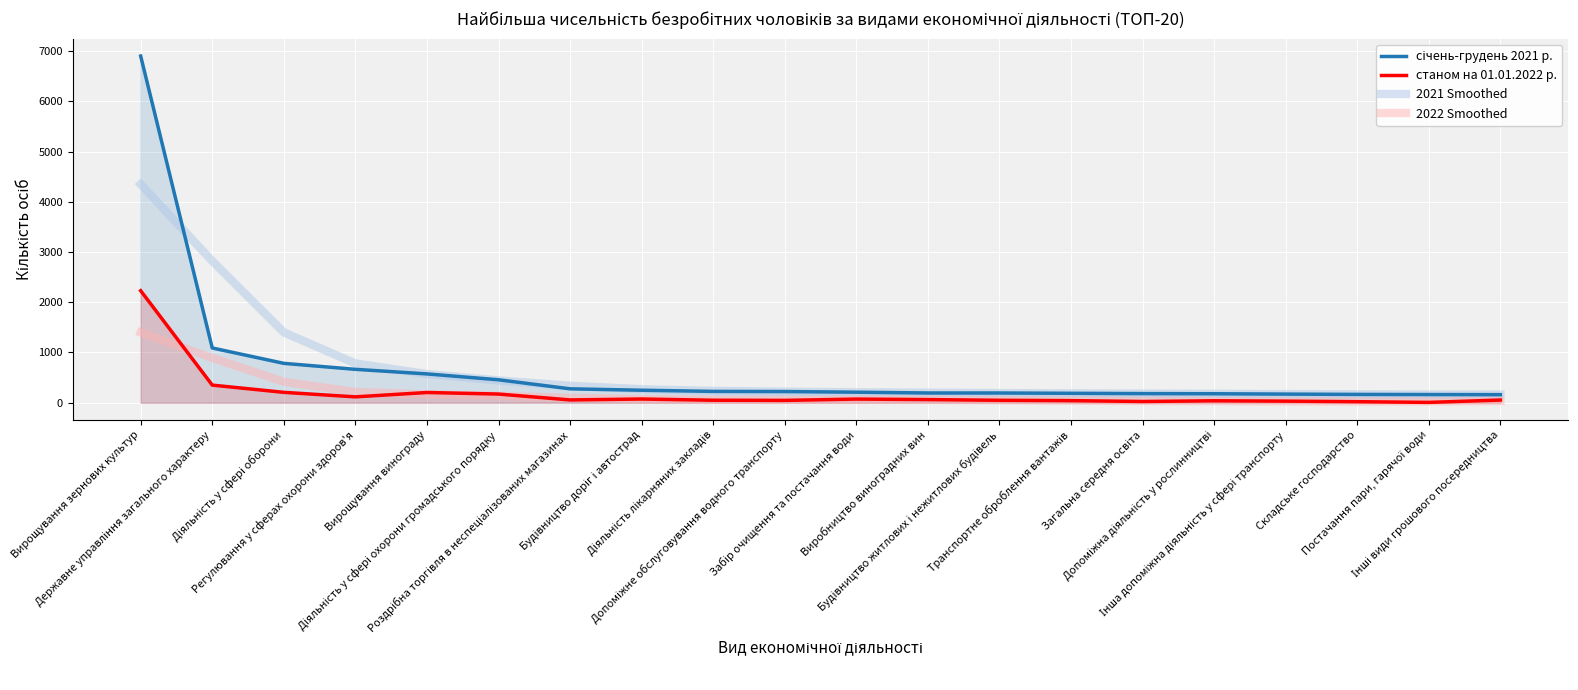

What are all the series names shown in the legend?

січень-грудень 2021 р., станом на 01.01.2022 р., 2021 Smoothed, 2022 Smoothed